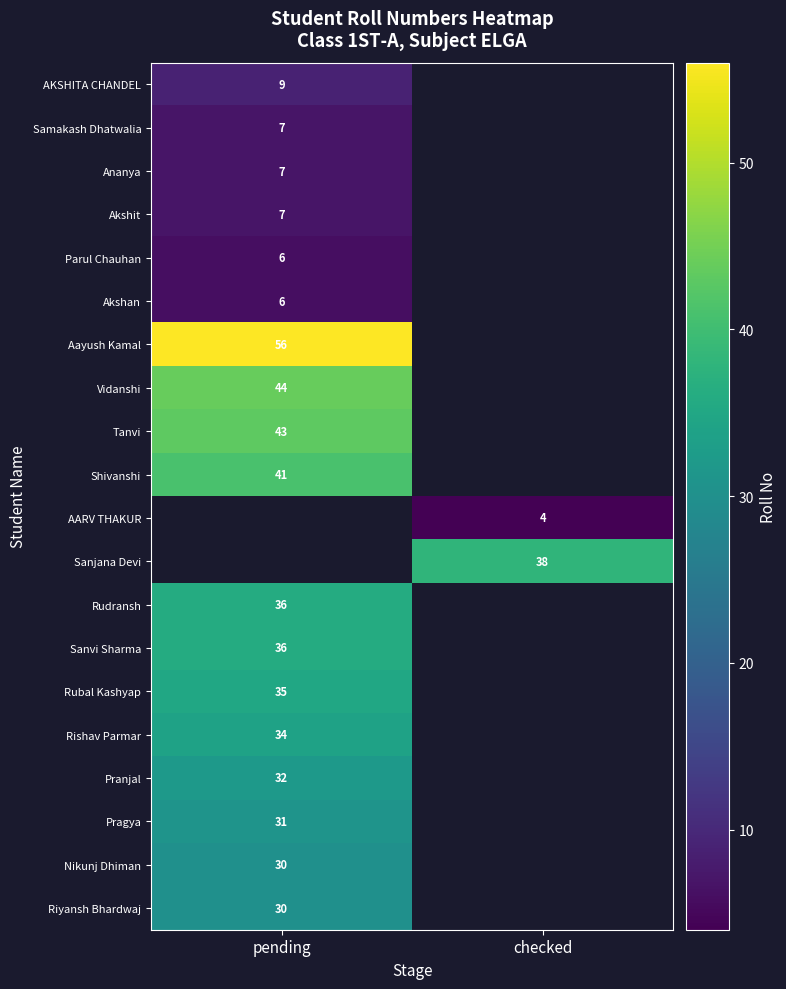

Is it true that Sanvi Sharma equals 56 at pending?

False